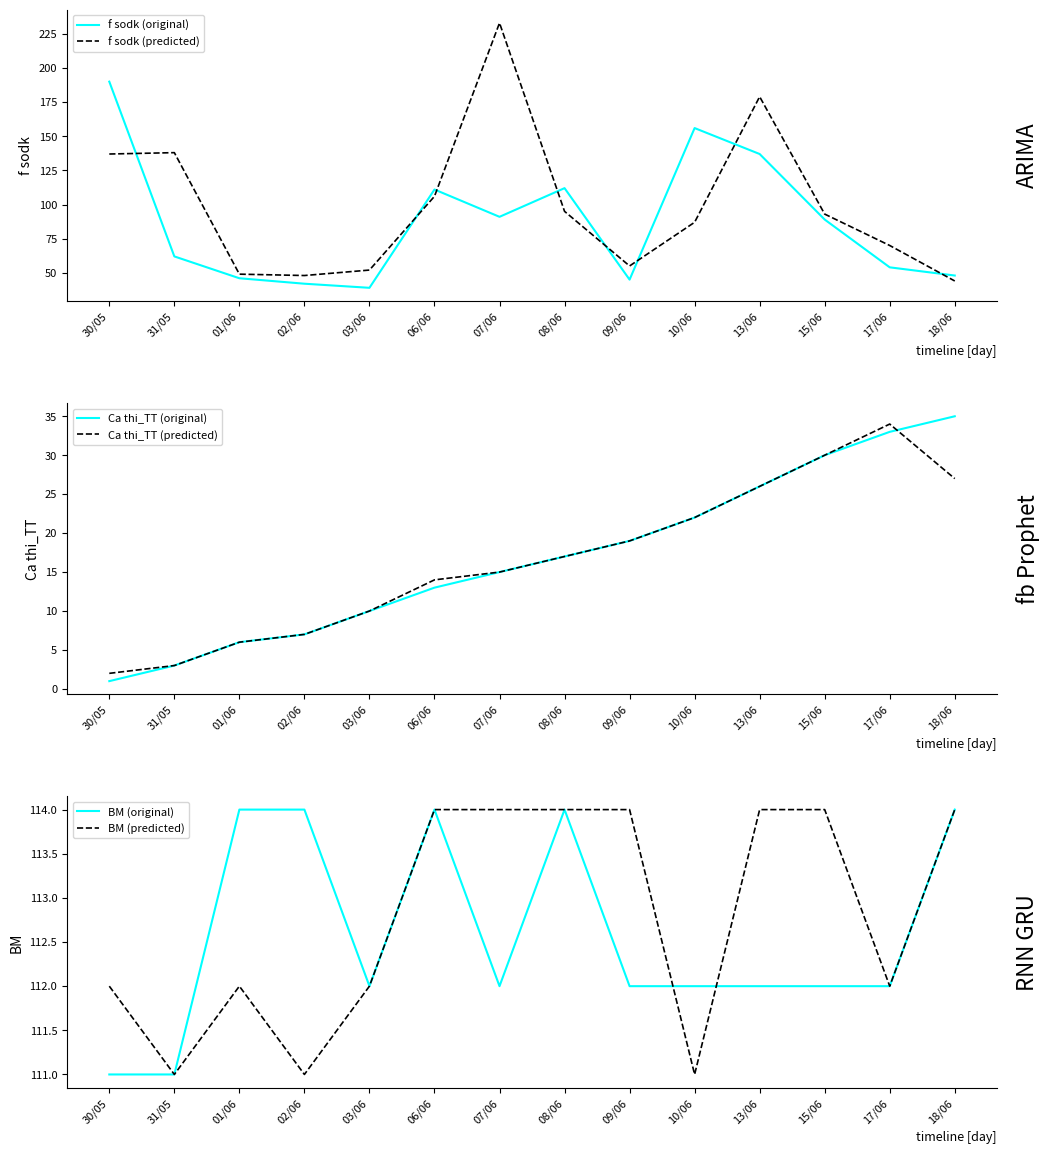

List the series in order of their peak value, highest first.

f sodk (predicted), f sodk (original), BM (original), BM (predicted), Ca thi_TT (original), Ca thi_TT (predicted)